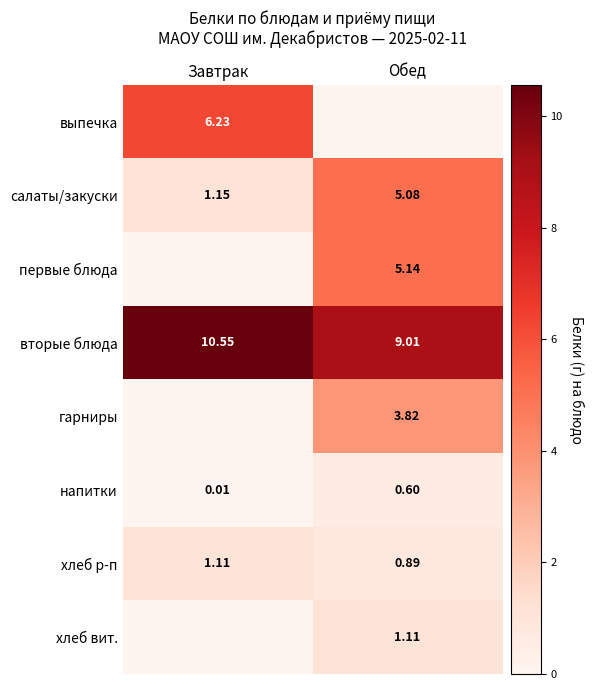

Rank the categories by напитки value from lowest to highest.

Завтрак, Обед